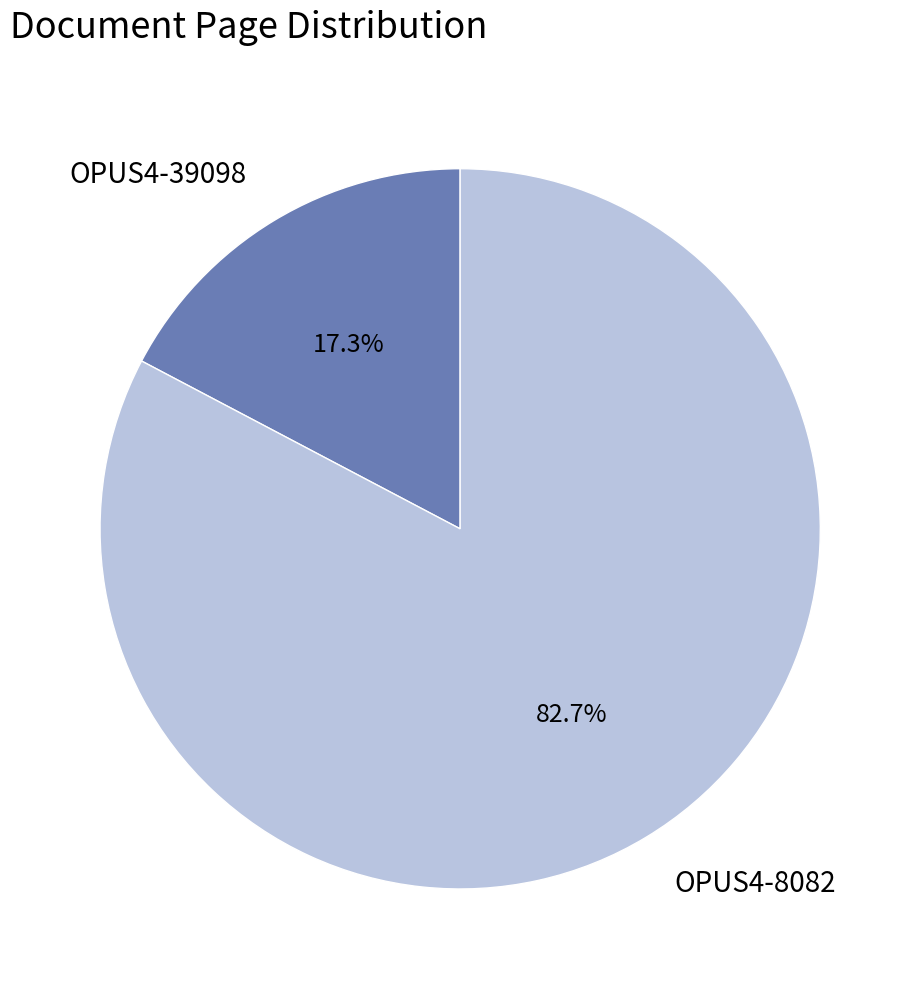

Is it true that OPUS4-8082 is 90% of the pie?

False